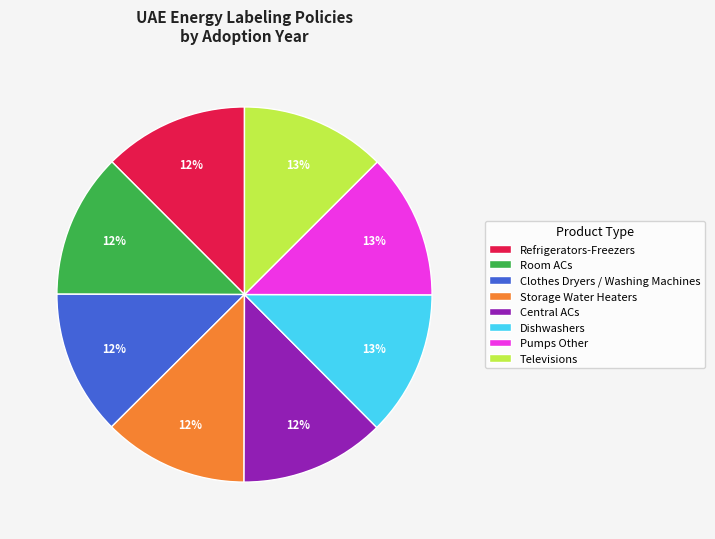

What percentage is the Room ACs slice, to the nearest percent?

12%